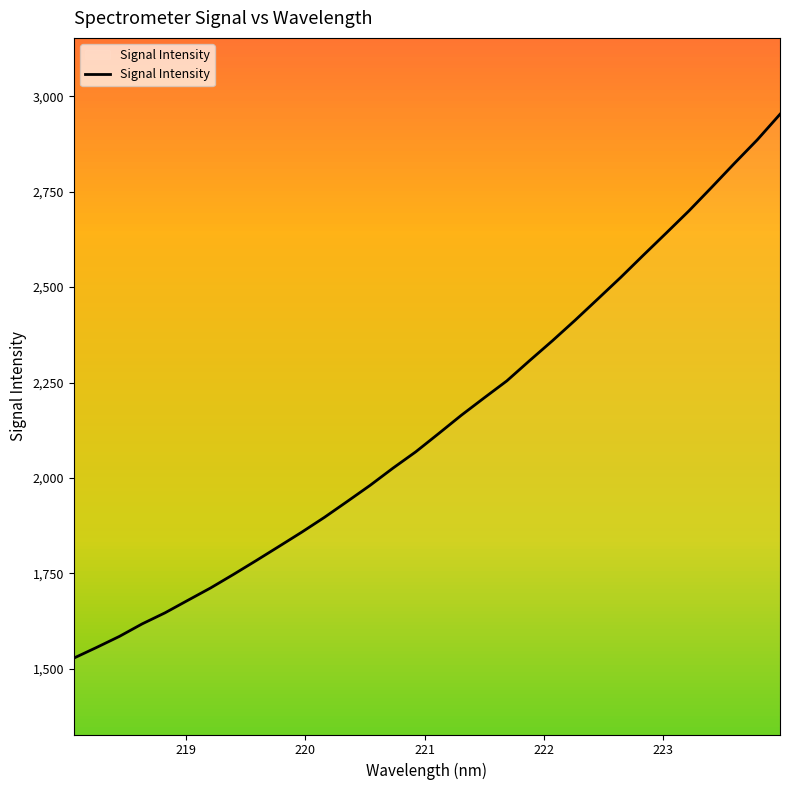

What is the smallest value displayed?

1528.1